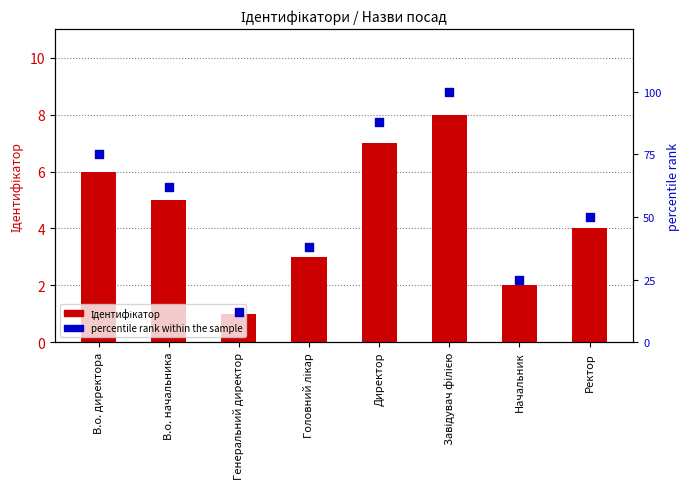

Which series reaches the maximum Y coordinate?

percentile rank within the sample